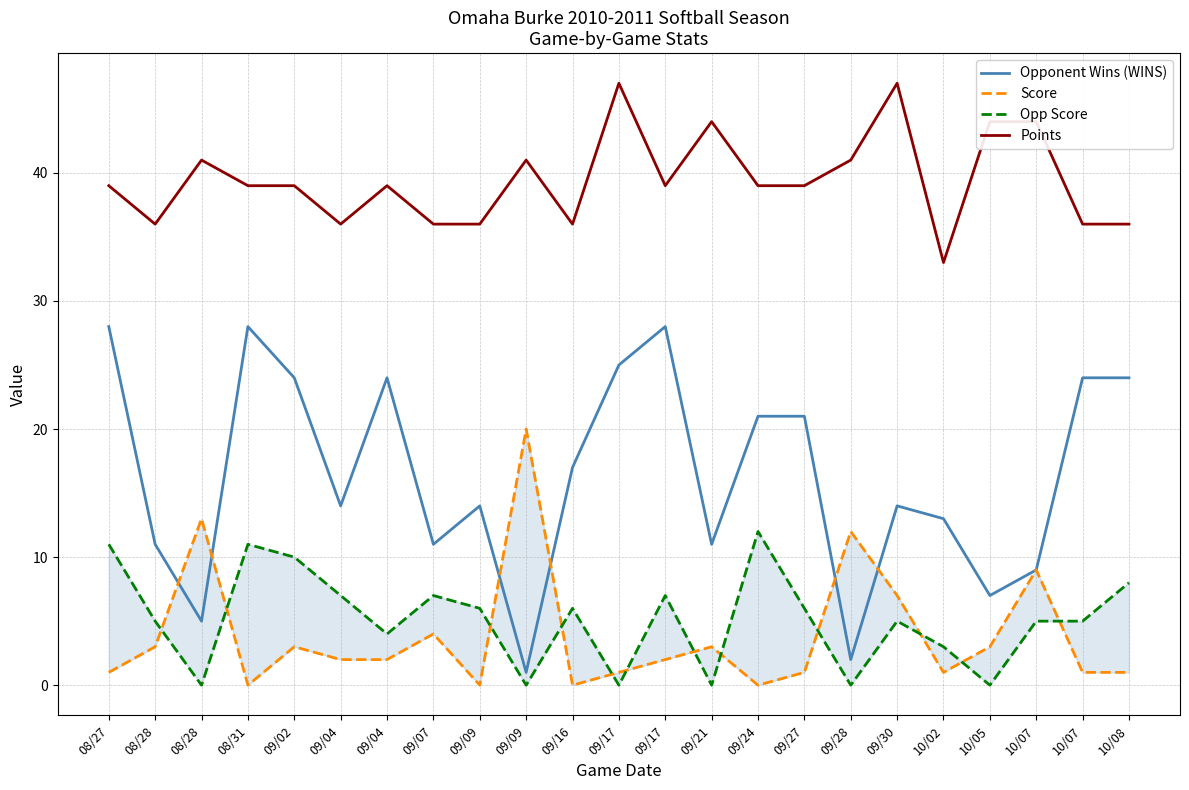

The Points series shows 44 at 10/07. True or false?

True